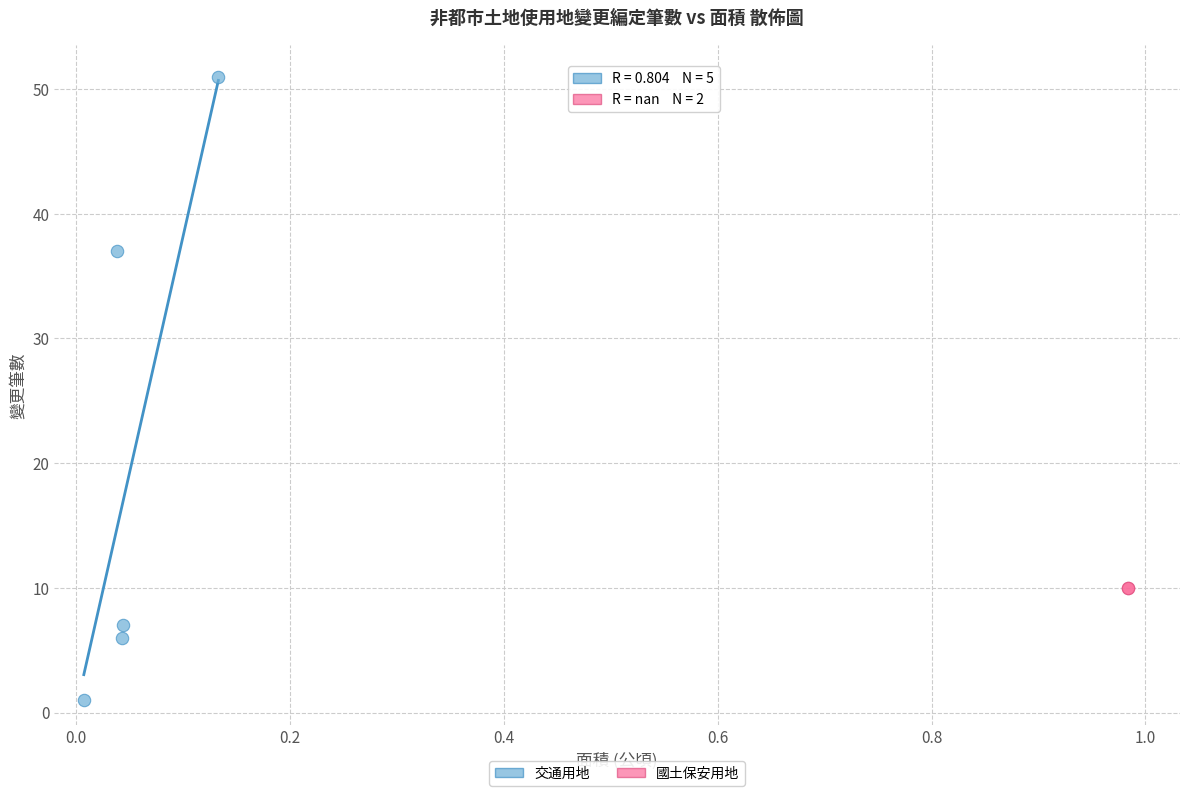

Which series reaches the minimum Y coordinate?

交通用地